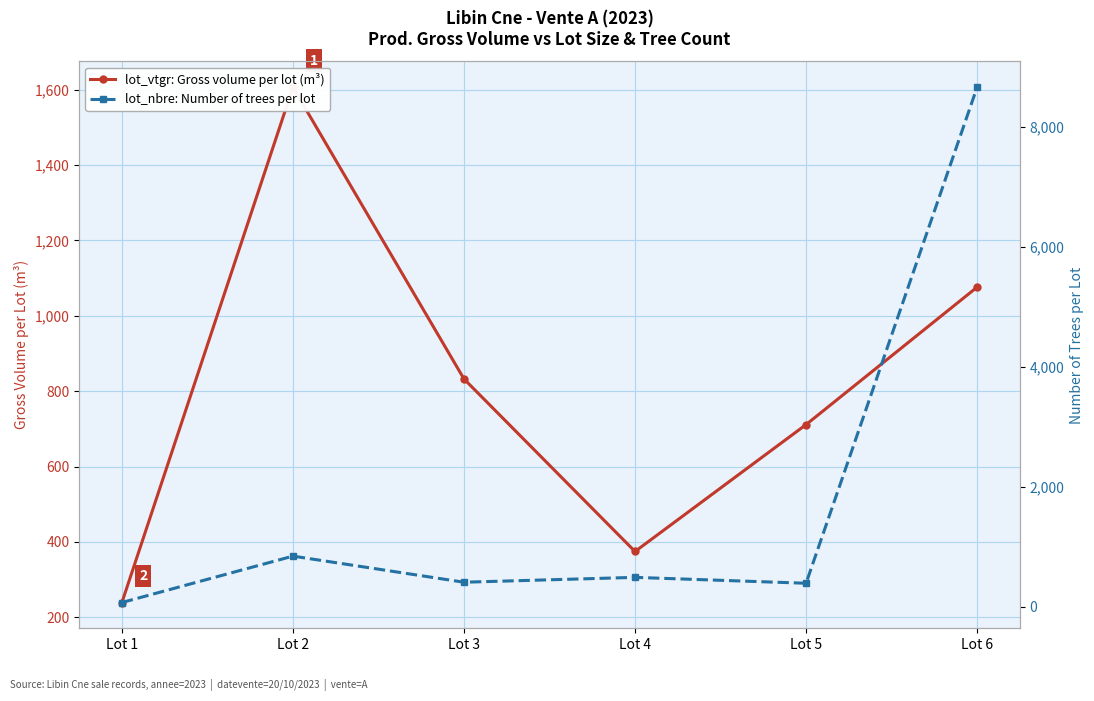

What is the lowest value of the lot_vtgr: Gross volume per lot (m³) series?

239.4